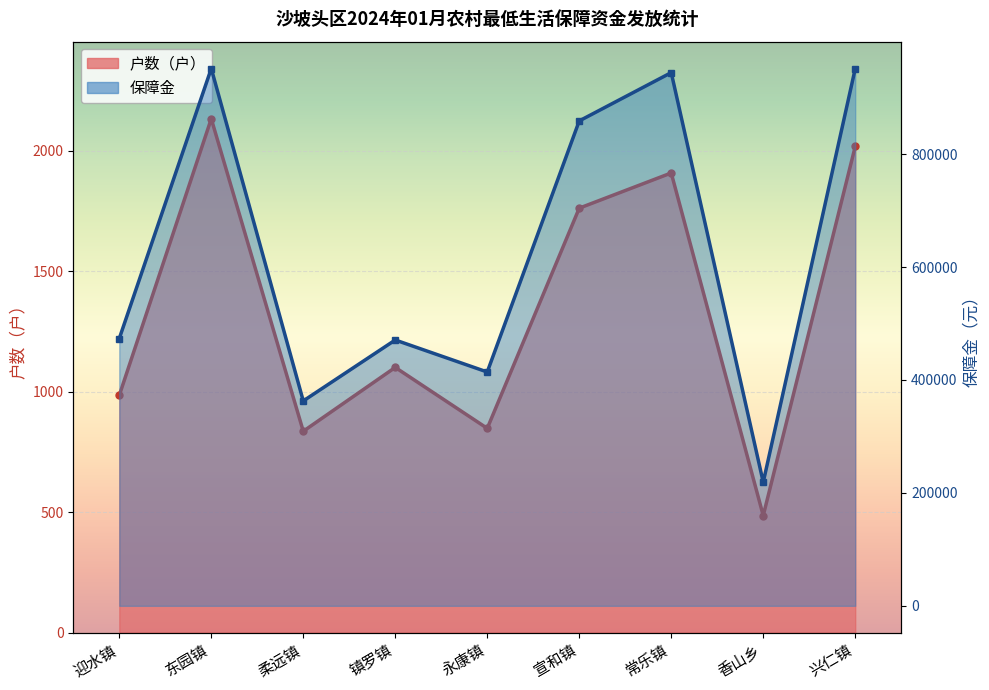

Is it true that 保障金 equals 323828 at 东园镇?

False